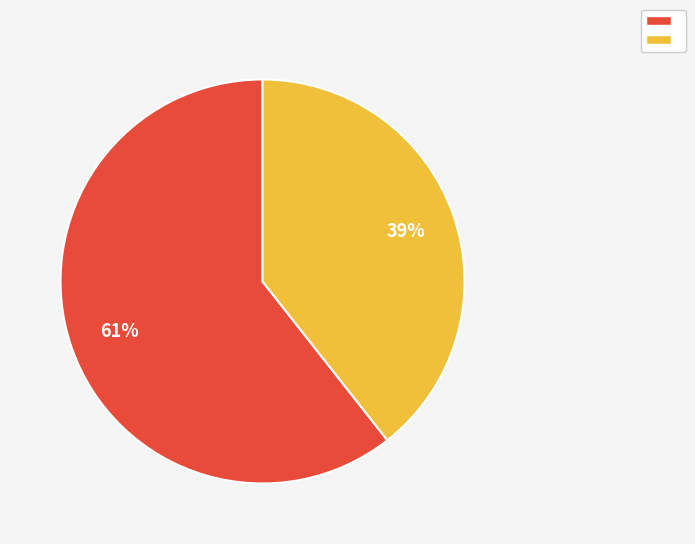

To the nearest percent, what is the average slice percentage?

50%